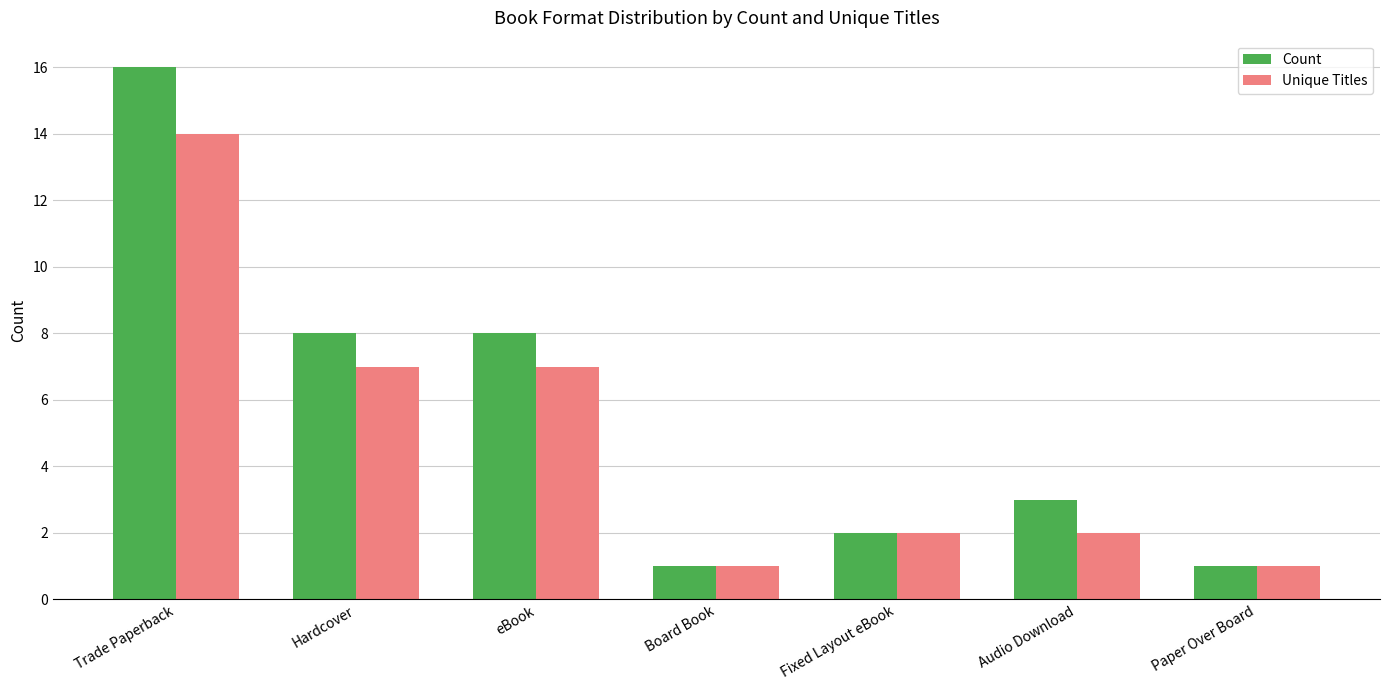

Where does the Unique Titles series first go above 2?

Trade Paperback